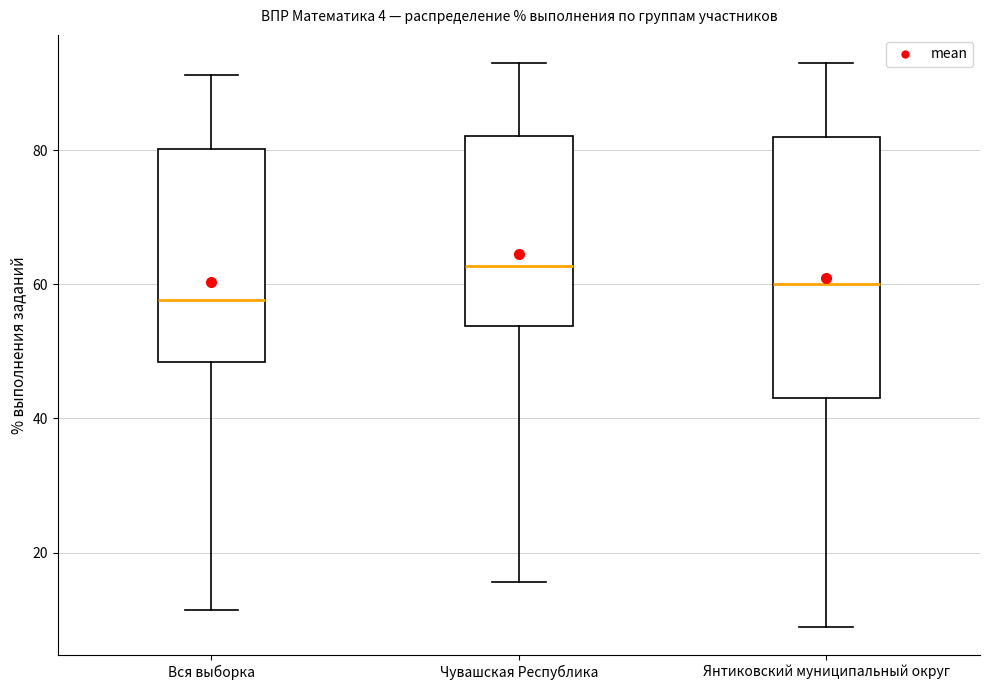

Reading left to right, transcribe this box plot: for each box, give where its median line is, the range the box spans, and where its two whiskers end, as read against the y-axis. The values are not printed on the chart, so give them approximately, as read against the axis.

Вся выборка: median 58, box 48 to 80, whiskers 12 to 92
Чувашская Республика: median 62, box 54 to 82, whiskers 16 to 94
Янтиковский муниципальный округ: median 60, box 44 to 82, whiskers 8 to 94